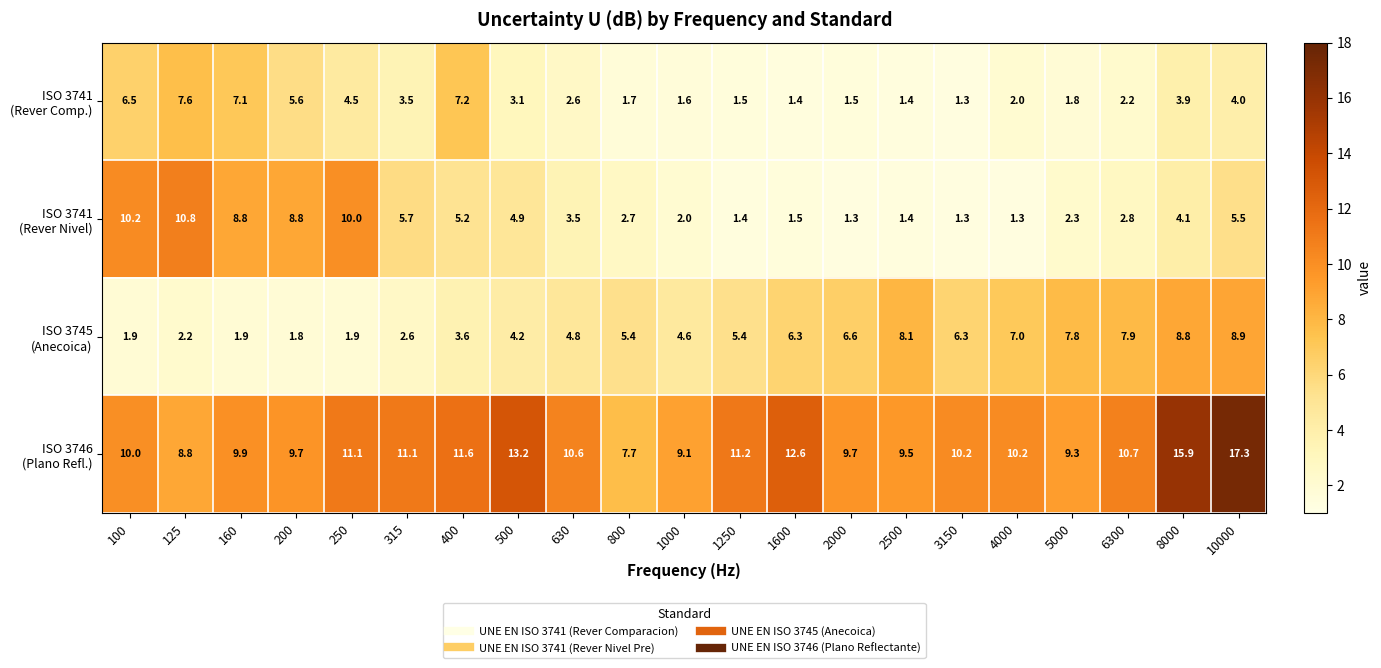

At which category is the sum across all series the highest?

10000